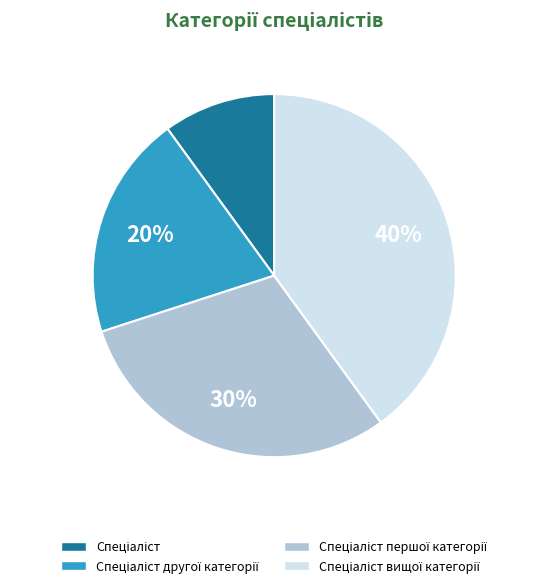

To the nearest percent, what is the difference between the largest and smallest slice percentages?

30%